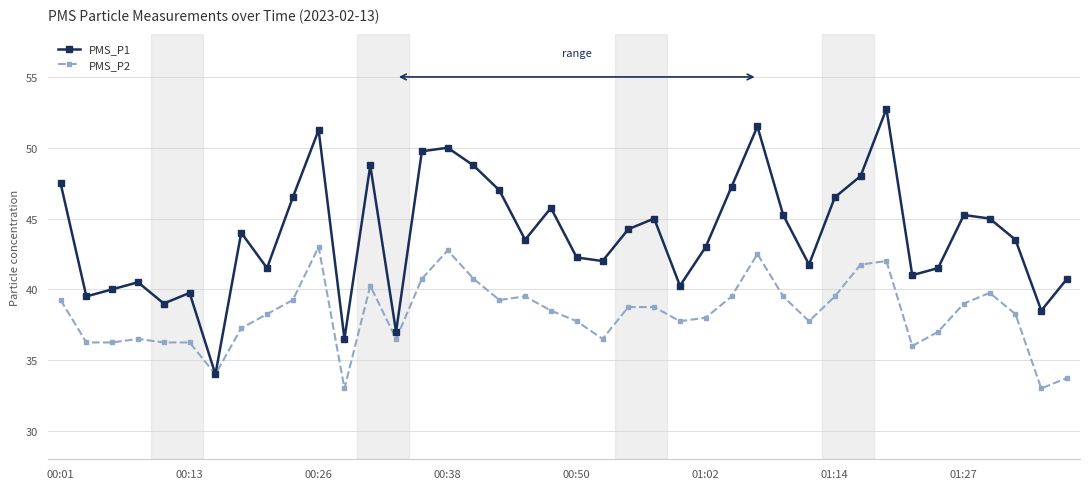

What are all the series names shown in the legend?

PMS_P1, PMS_P2